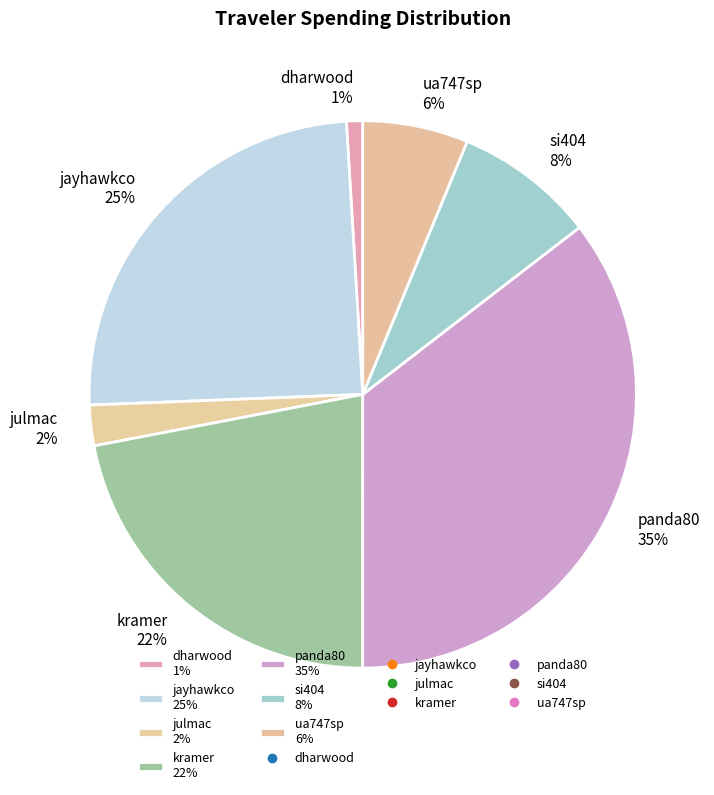

To the nearest percent, what is the combined percentage of julmac and dharwood?

3%